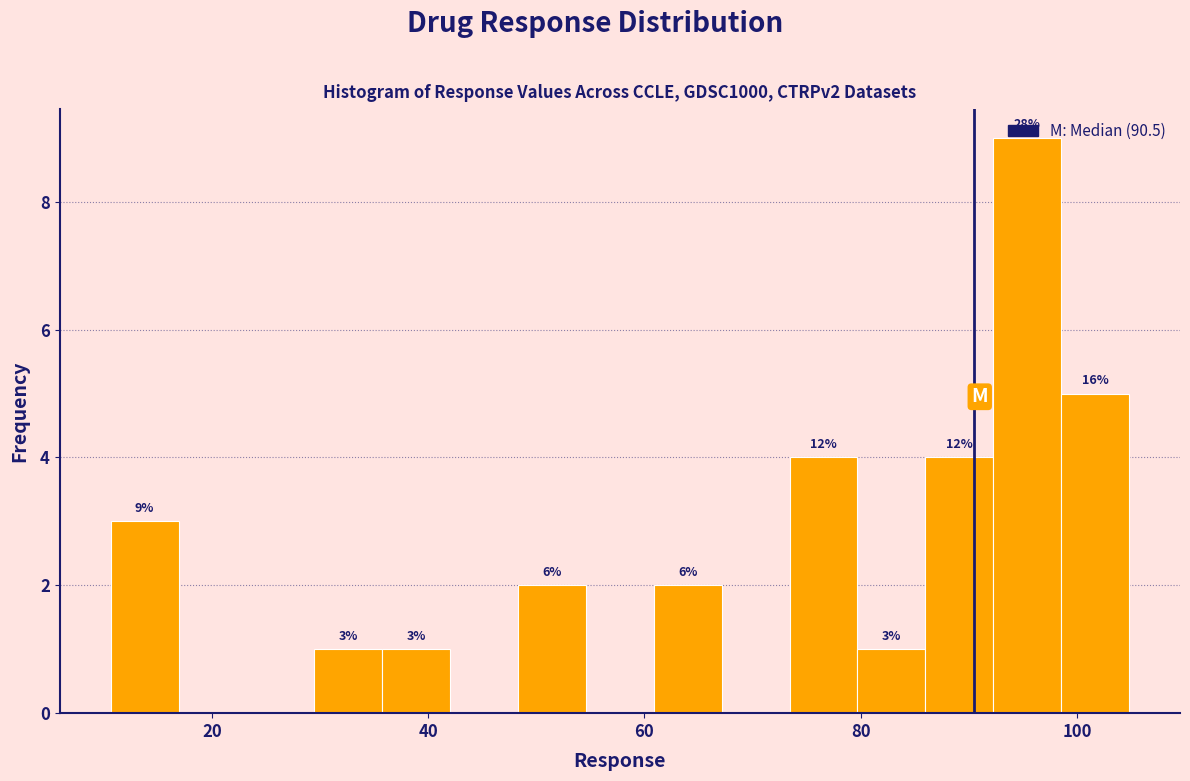

Read against the x-axis, roughly where is the centre of the tallest bar?

96